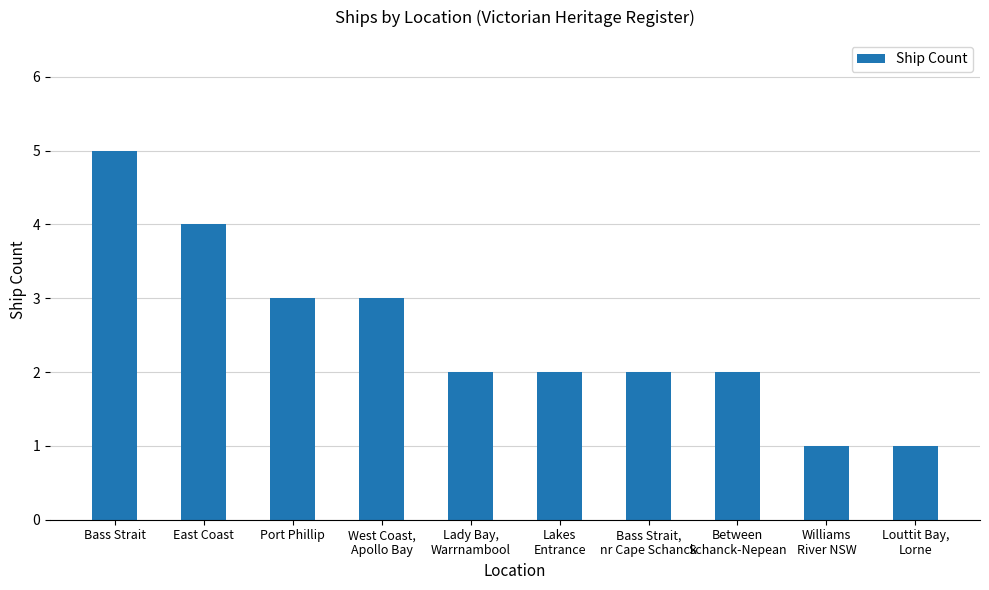

Reading left to right, extract all data points from this chart.

Bass Strait=5	East Coast=4	Port Phillip=3	West Coast,
Apollo Bay=3	Lady Bay,
Warrnambool=2	Lakes
Entrance=2	Bass Strait,
nr Cape Schanck=2	Between
Schanck-Nepean=2	Williams
River NSW=1	Louttit Bay,
Lorne=1